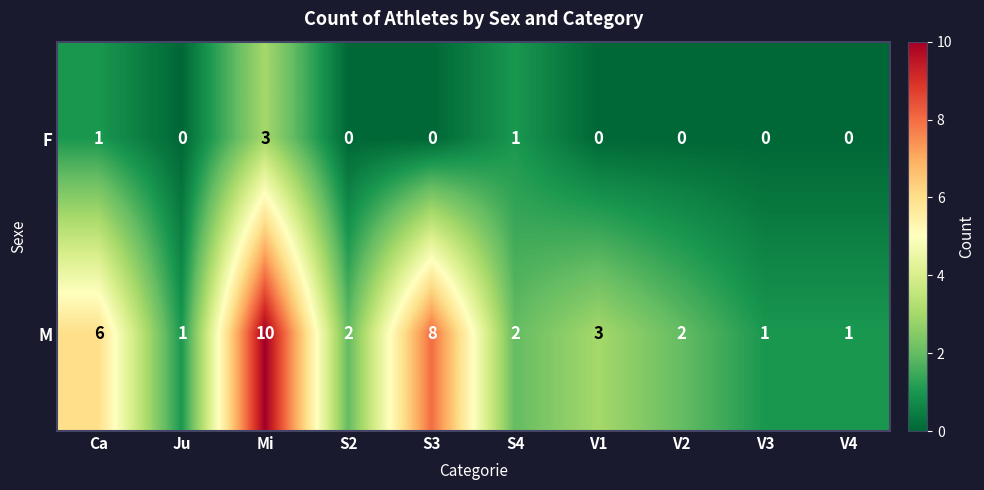

How many M values are between 1 and 6?

8